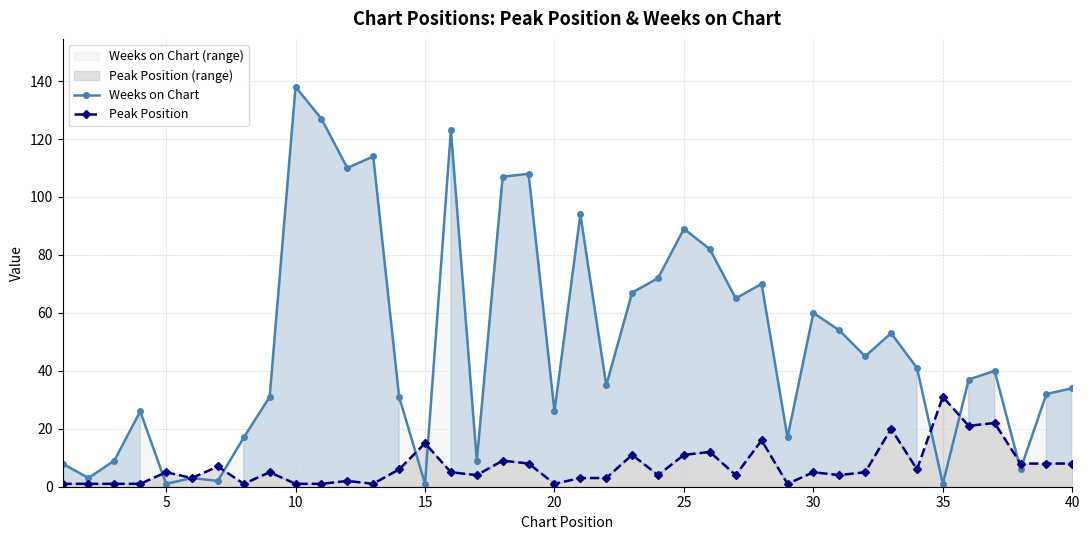

How many categories are shown in the chart?

40